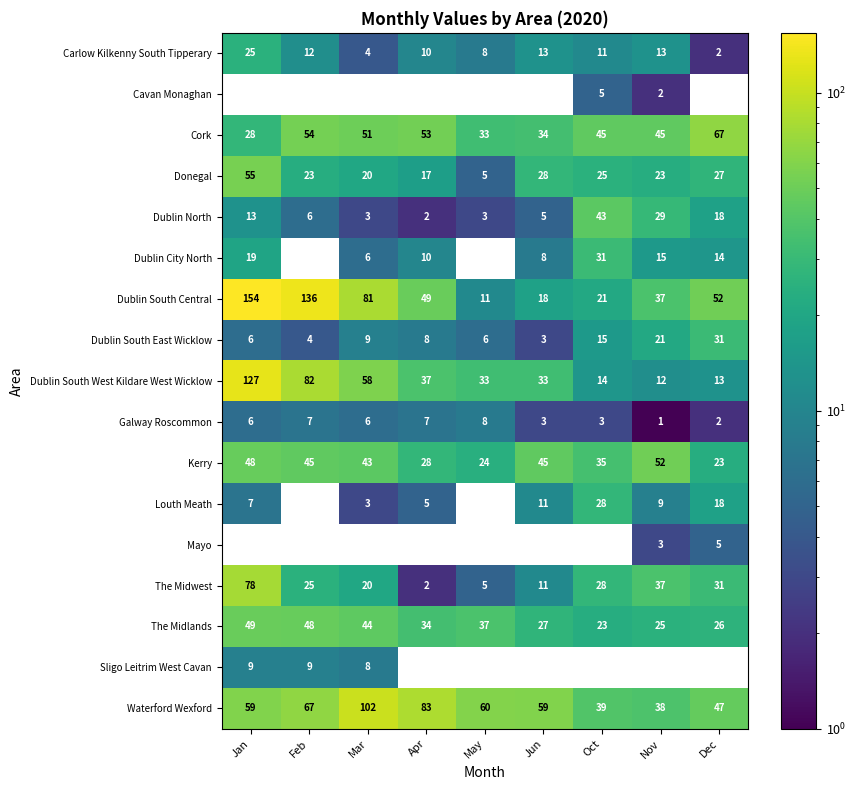

What is the difference between the highest and lowest values at Feb?

136